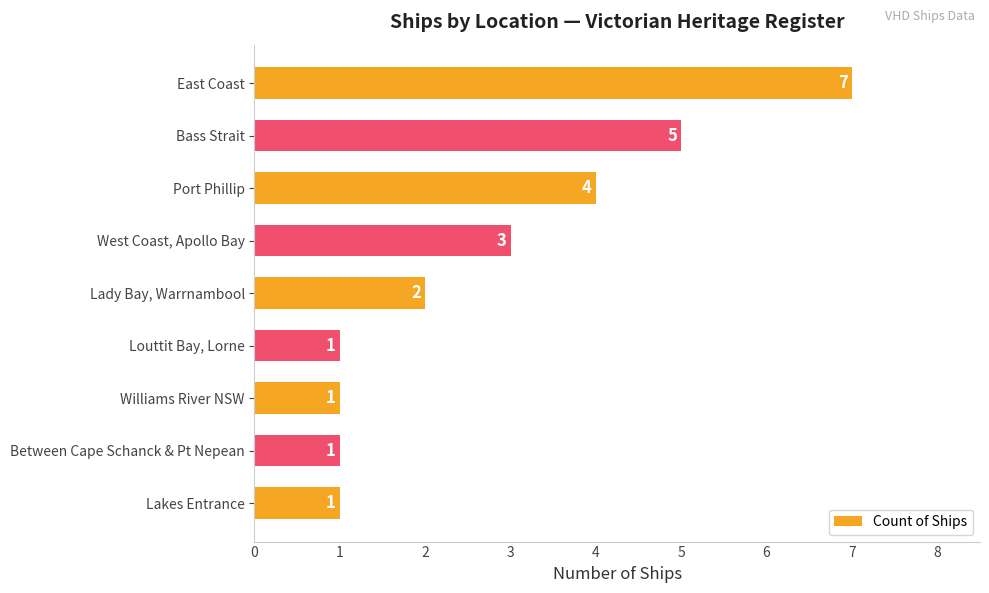

Which category has the highest value across all series?

East Coast